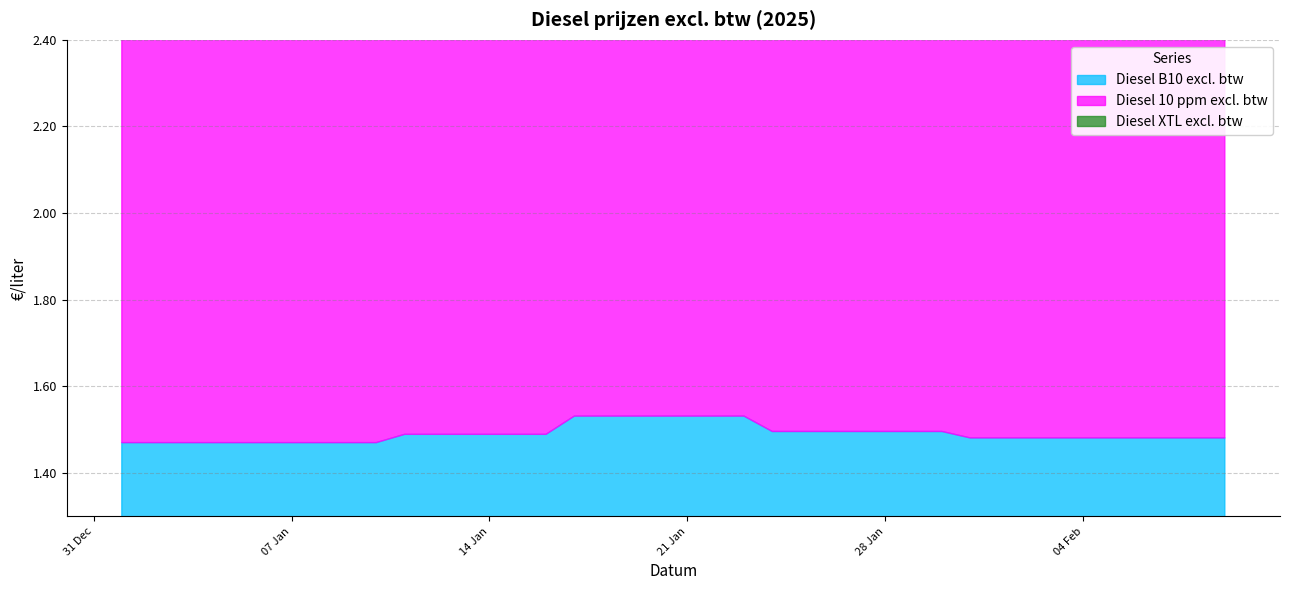

What is the spread (max minus min) of values at 2025-01-26?

0.7